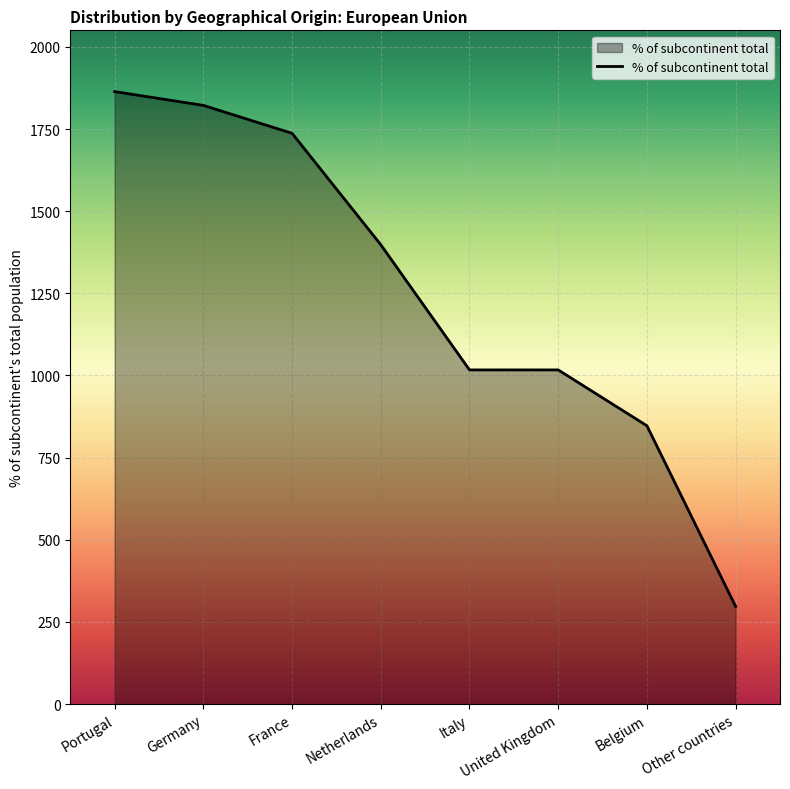

How many series are shown in this chart?

1